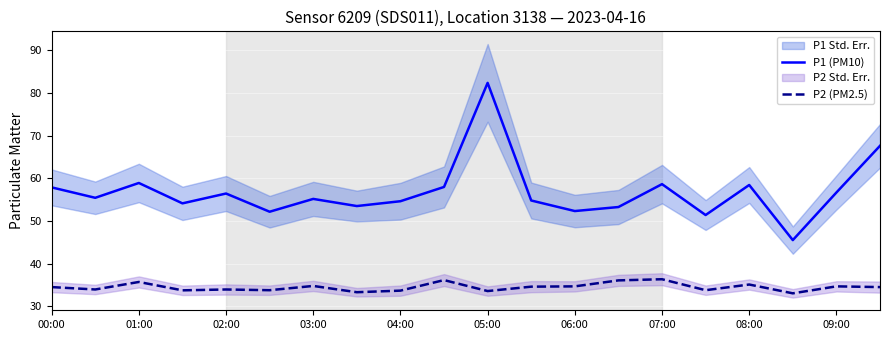

What is the difference between the maximum and minimum values in the P2 (PM2.5) series?

3.3